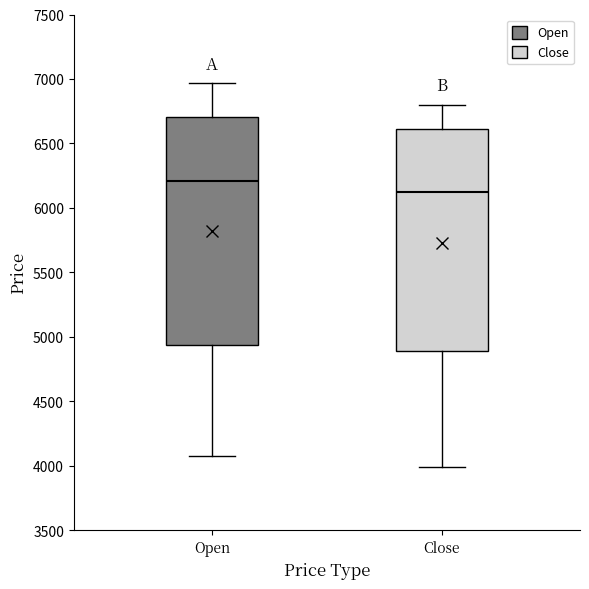

Where does the upper whisker of the box for Open end on the y-axis? The values are not printed on the chart, so give them approximately, as read against the axis.

6950